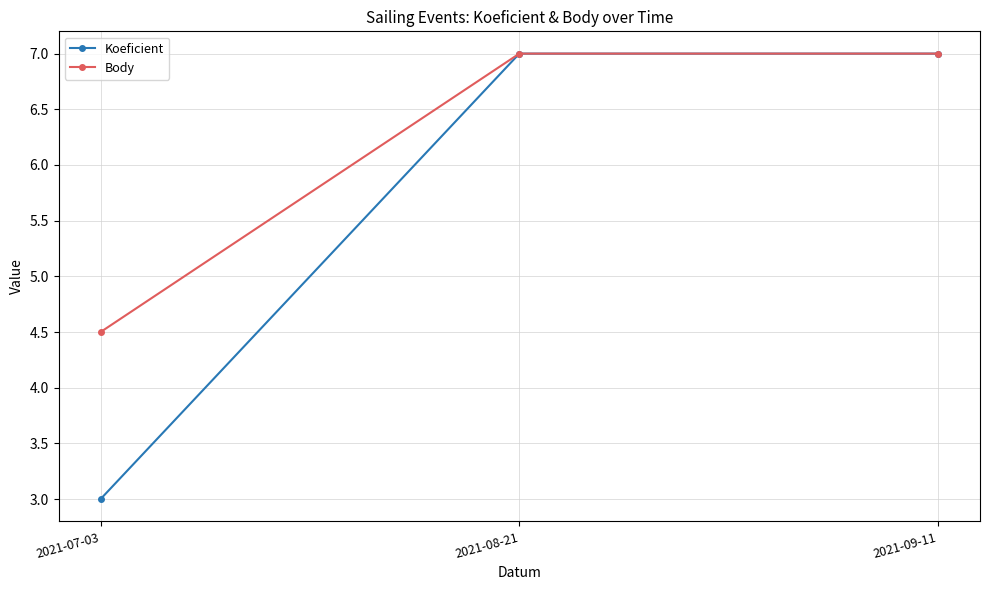

Is it true that Koeficient equals 7.0 at 2021-09-11?

True